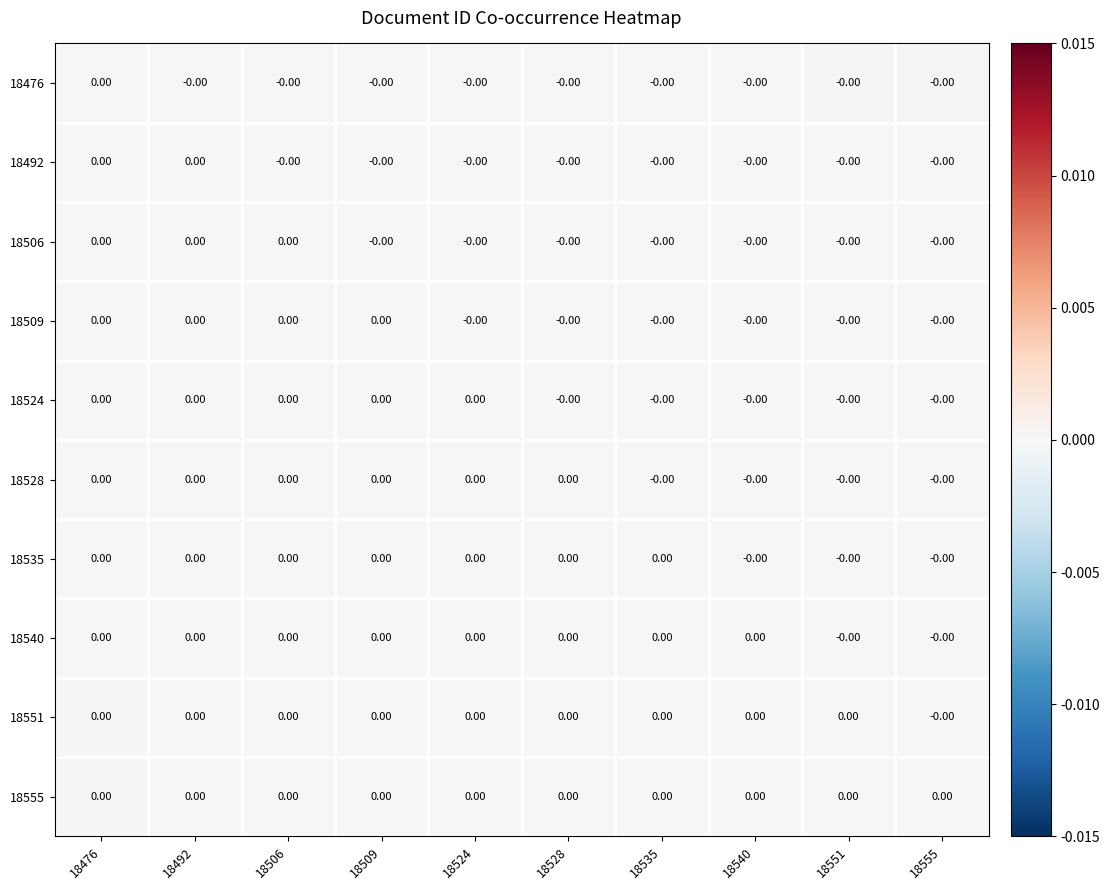

At how many categories does at least one series exceed 0?

6